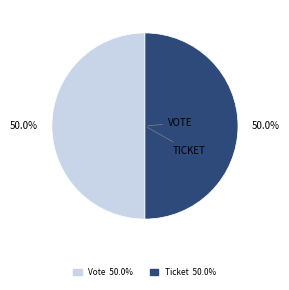

Combined, do Ticket and Vote account for over 50%?

Yes